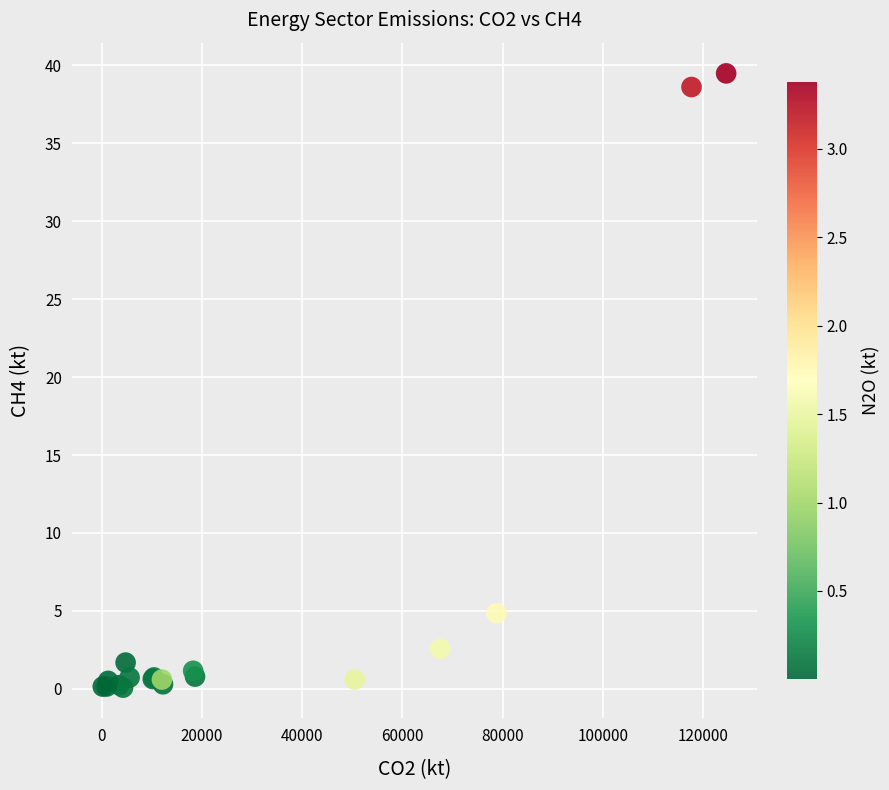

What Y value in the scatter plot is closest to 19?

4.8